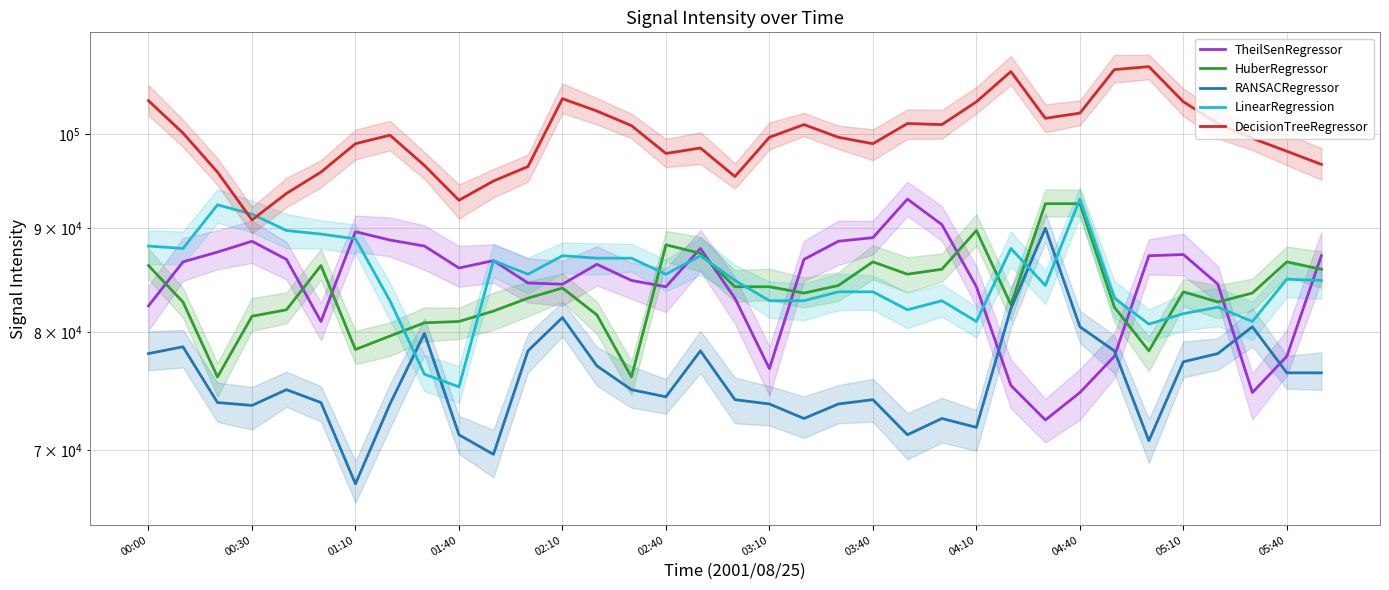

What is the difference between the highest and lowest values at 14?

26040